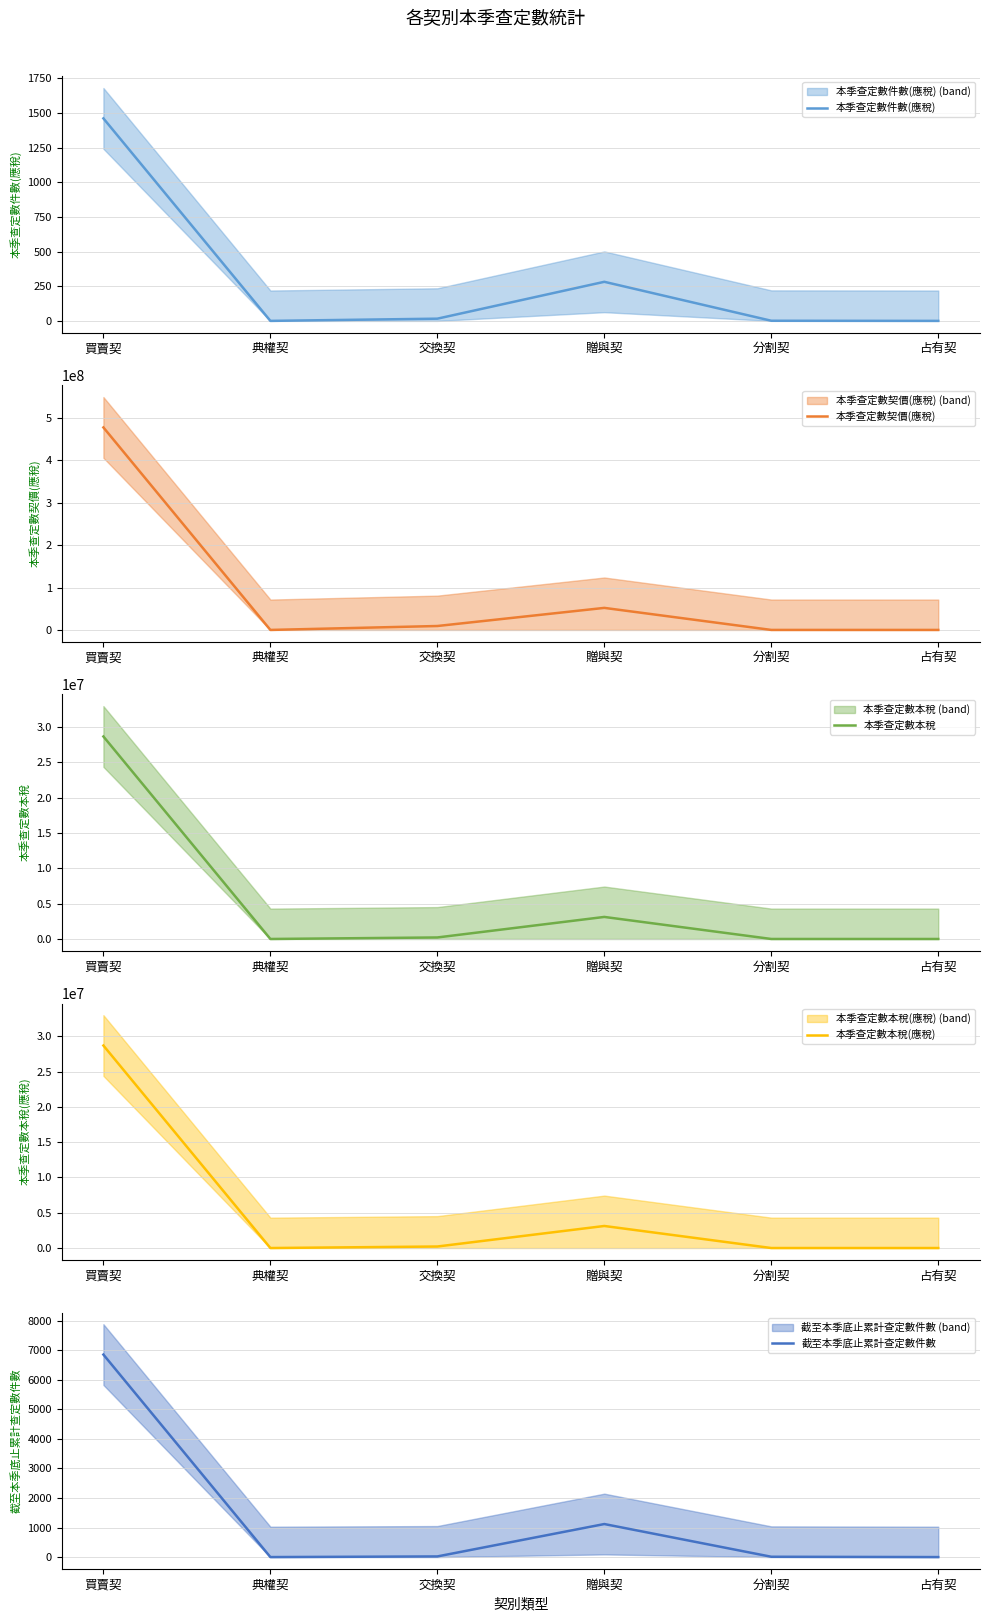

Does the chart display data point markers on the line(s)?

No